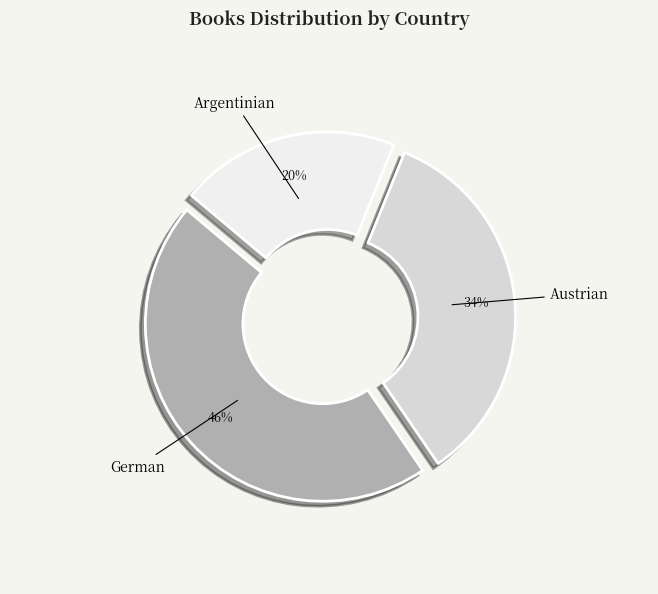

Do Argentinian and Austrian together represent more than half of the pie?

Yes